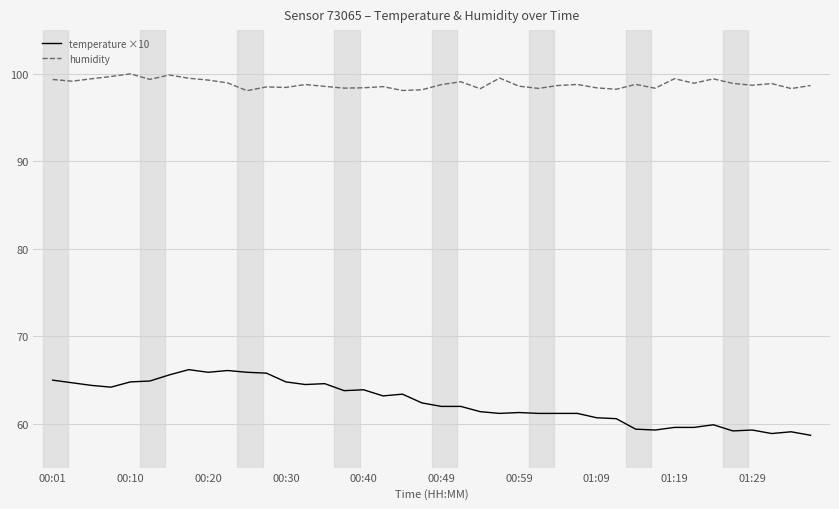

What is the minimum value shown in the chart?

58.7